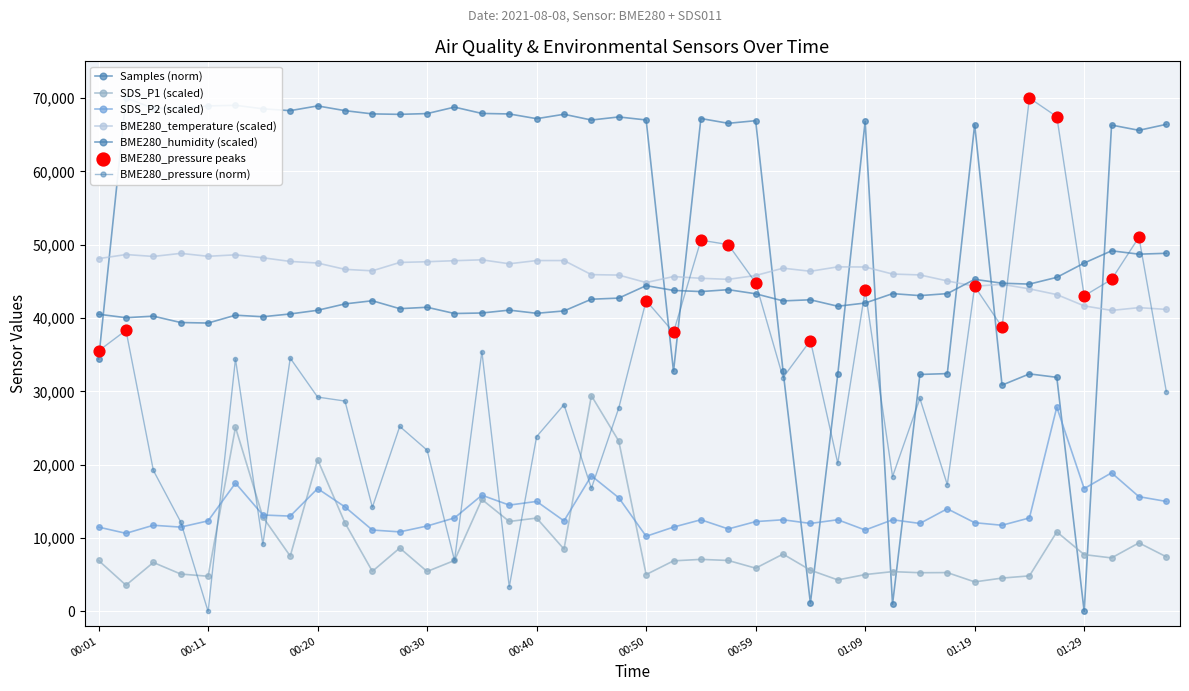

Is the value of Samples at 01:36 greater than the value of SDS_P2 at 00:01?

Yes